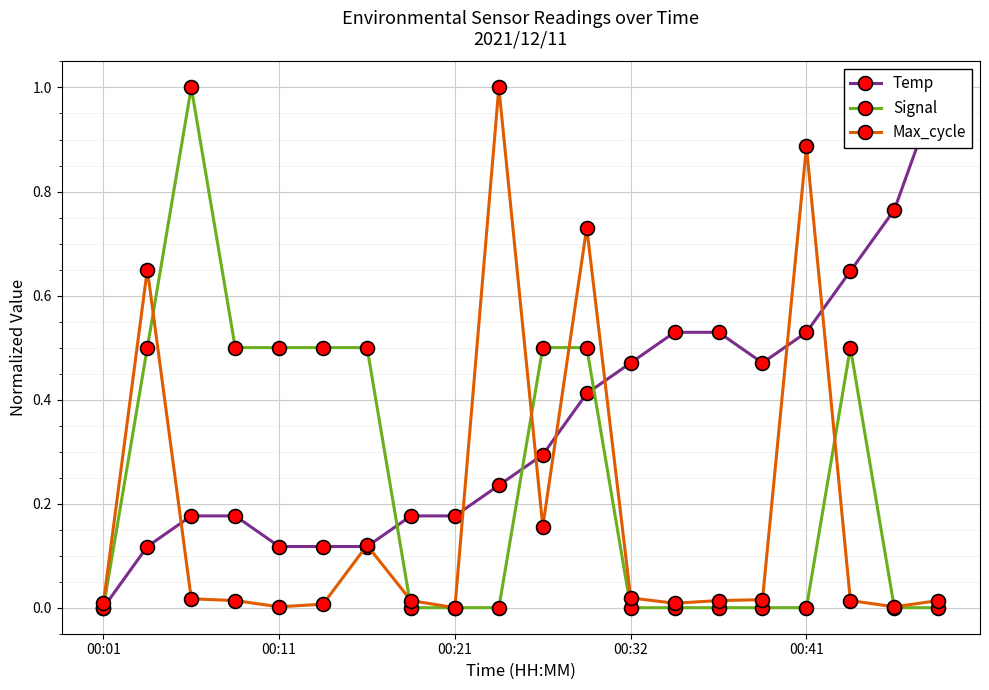

How many data points does each series have?

20